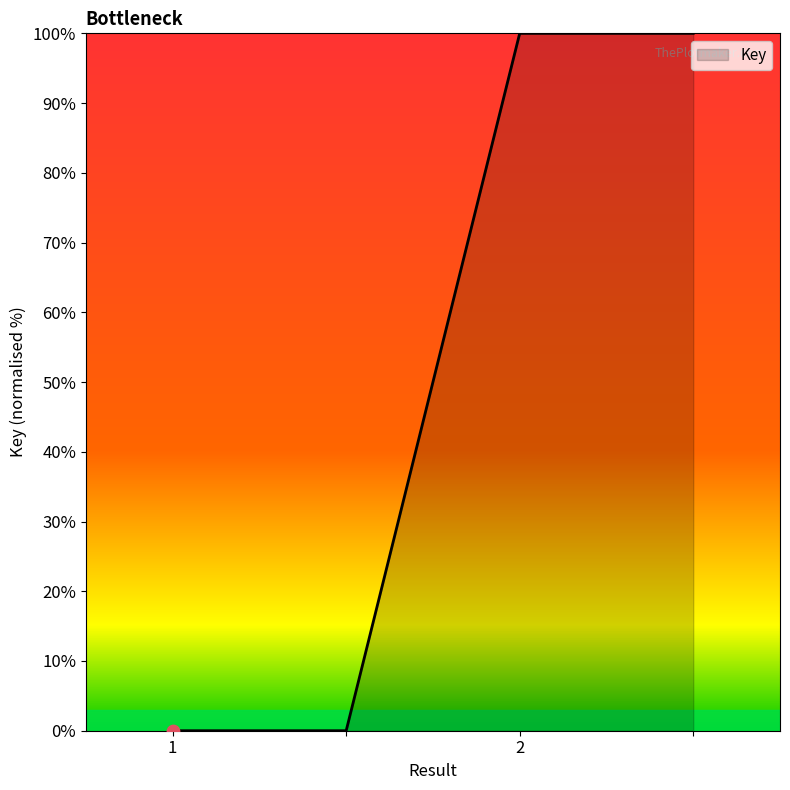

What is the greatest value displayed?

100